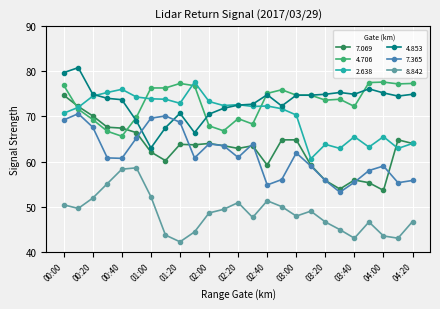

True or false: 7.069 has more than 1 points higher than both neighbors.

True